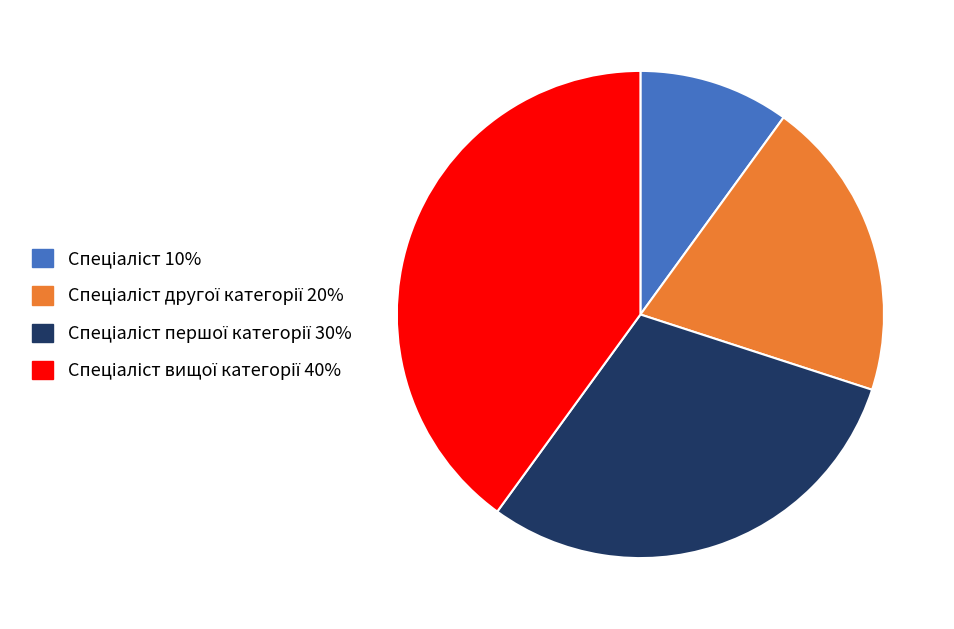

Is there a majority slice in this chart?

No